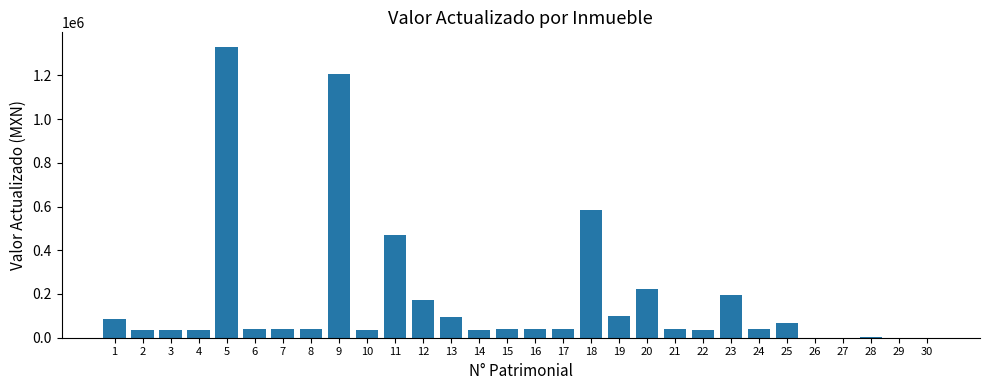

The value at 25 is 66172. True or false?

True